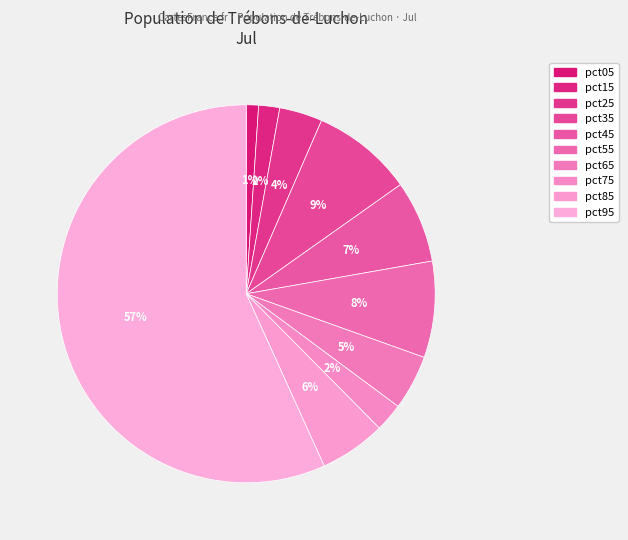

Combined, what portion of the pie is pct55 and pct35?

16.9%